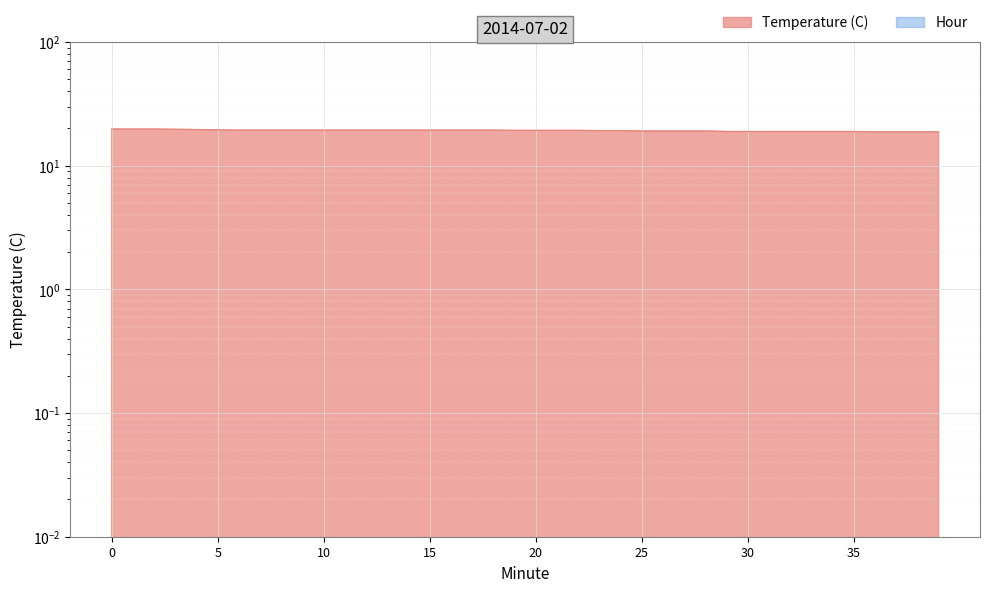

What is the maximum value shown in the chart?

19.8